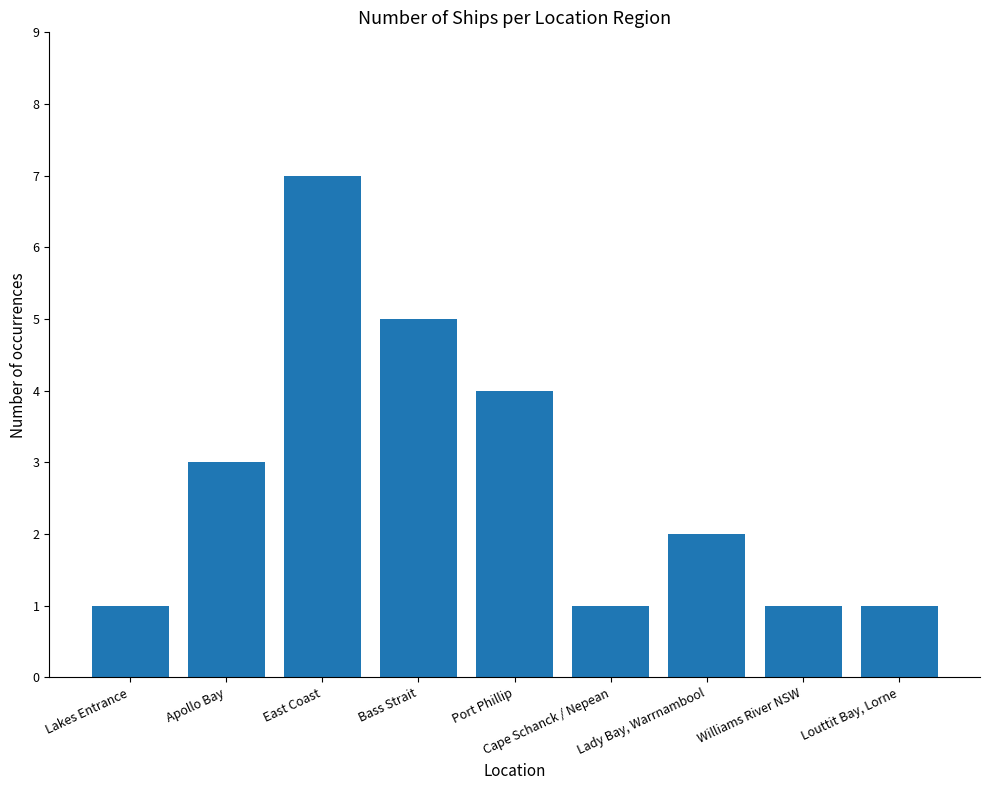

Reading left to right, list all the values displayed in this chart.

Lakes Entrance=1	Apollo Bay=3	East Coast=7	Bass Strait=5	Port Phillip=4	Cape Schanck / Nepean=1	Lady Bay, Warrnambool=2	Williams River NSW=1	Louttit Bay, Lorne=1